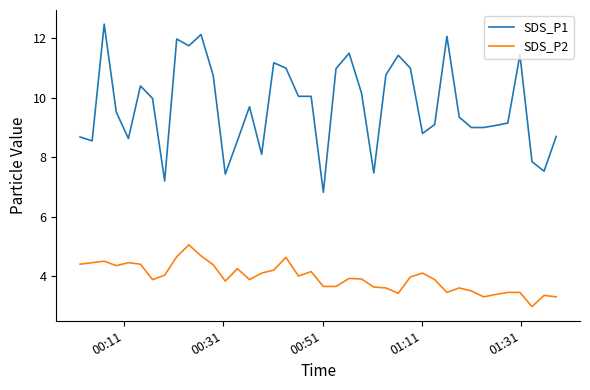

Which series has the largest total across all categories?

SDS_P1